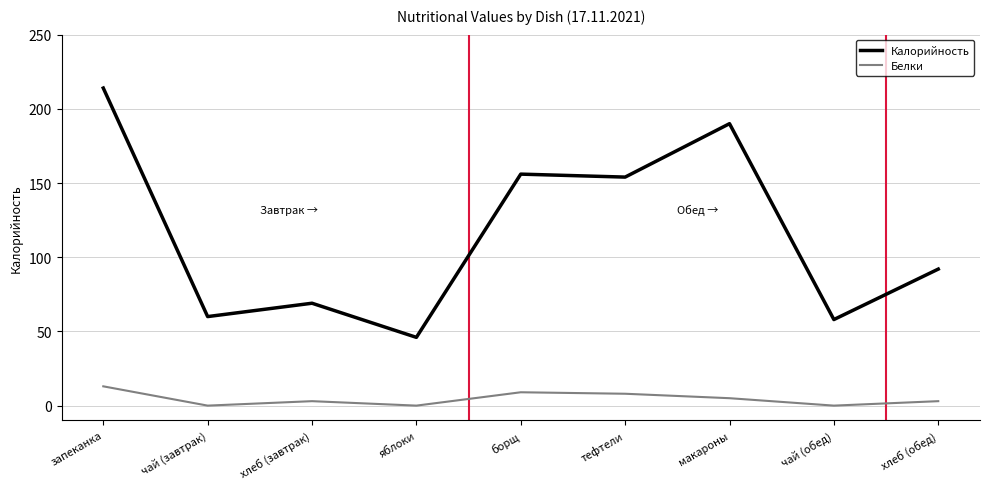

List the series in order of their peak value, lowest first.

Белки, Калорийность